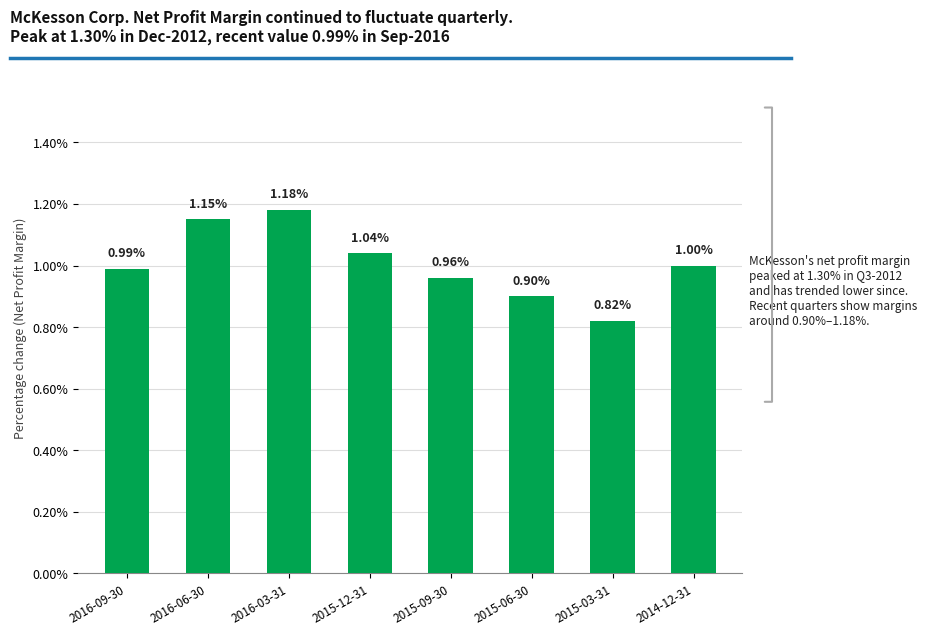

True or false: the data shows 0.0 at 2014-12-31.

False